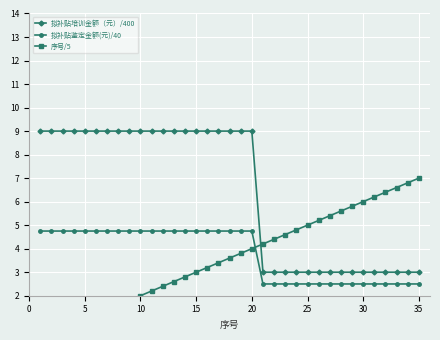

Which series has the largest range (max minus min)?

序号/5